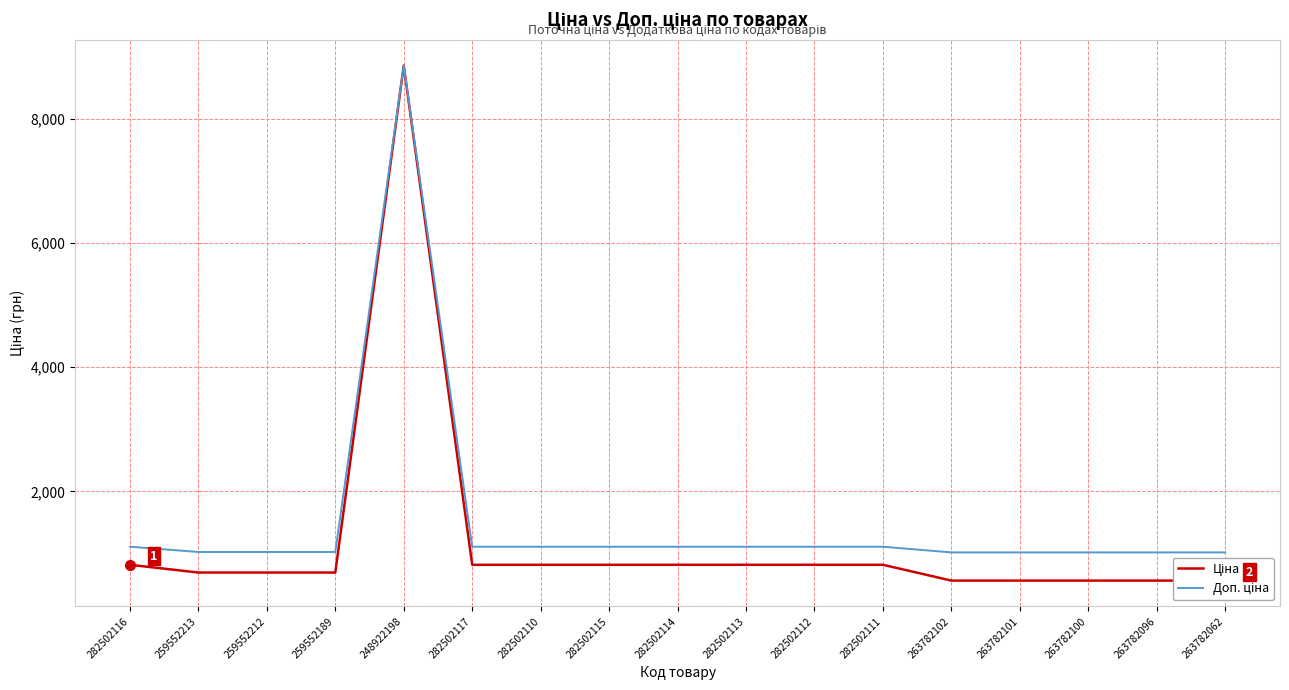

Rank the series at 248922198 from highest to lowest value.

Ціна, Доп. ціна